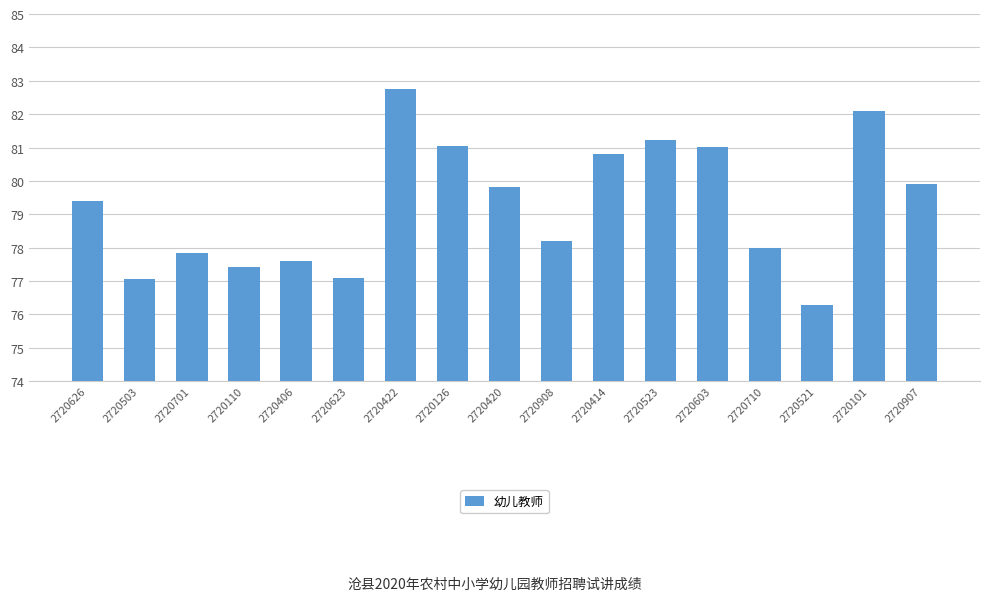

What is the value of the 17th bar from the left?

79.9